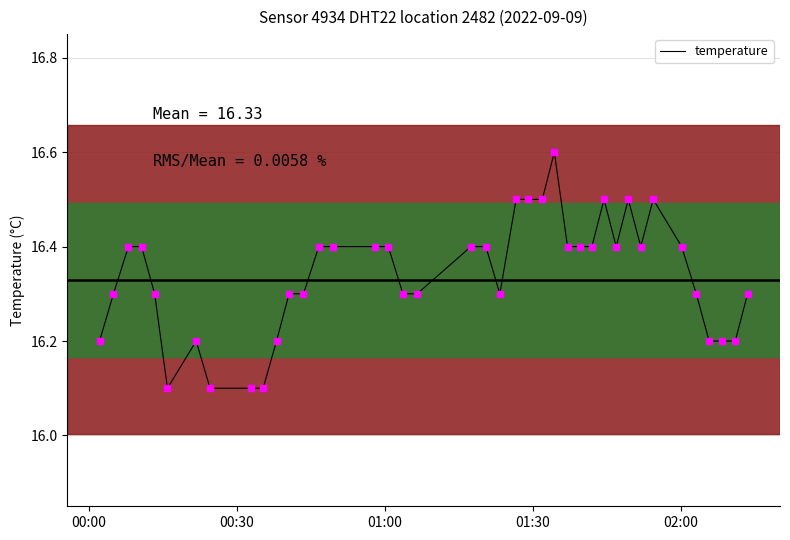

How many lines are shown in the chart?

1